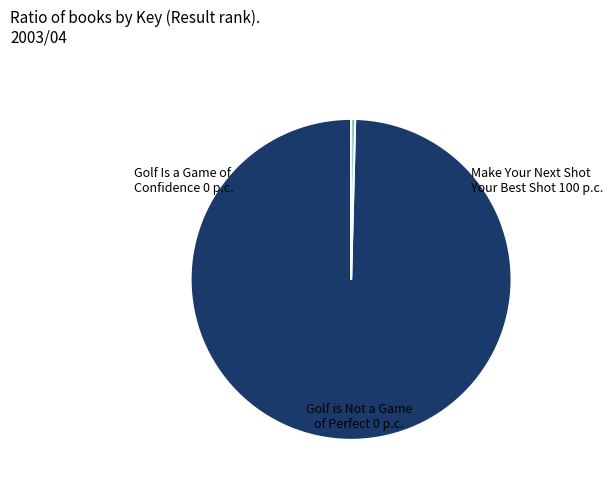

Which slice is the largest?

Make Your Next Shot Your Best Shot